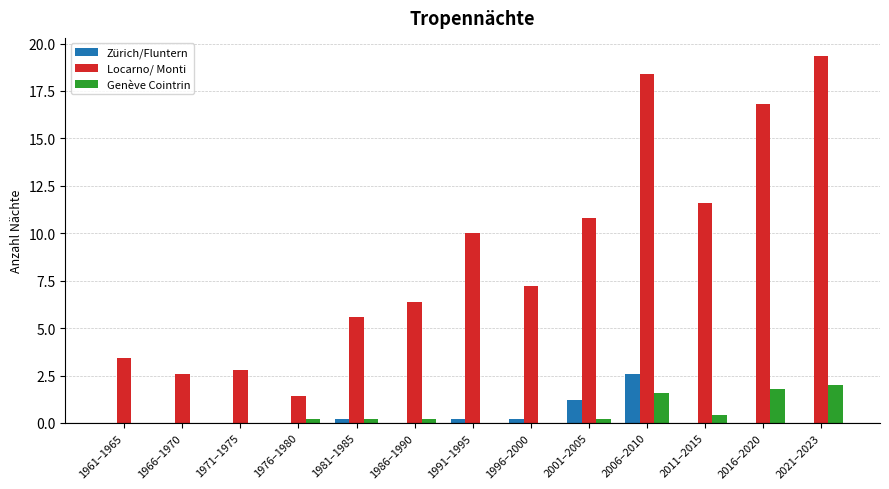

Are the bars grouped side by side (vs. stacked)?

Yes